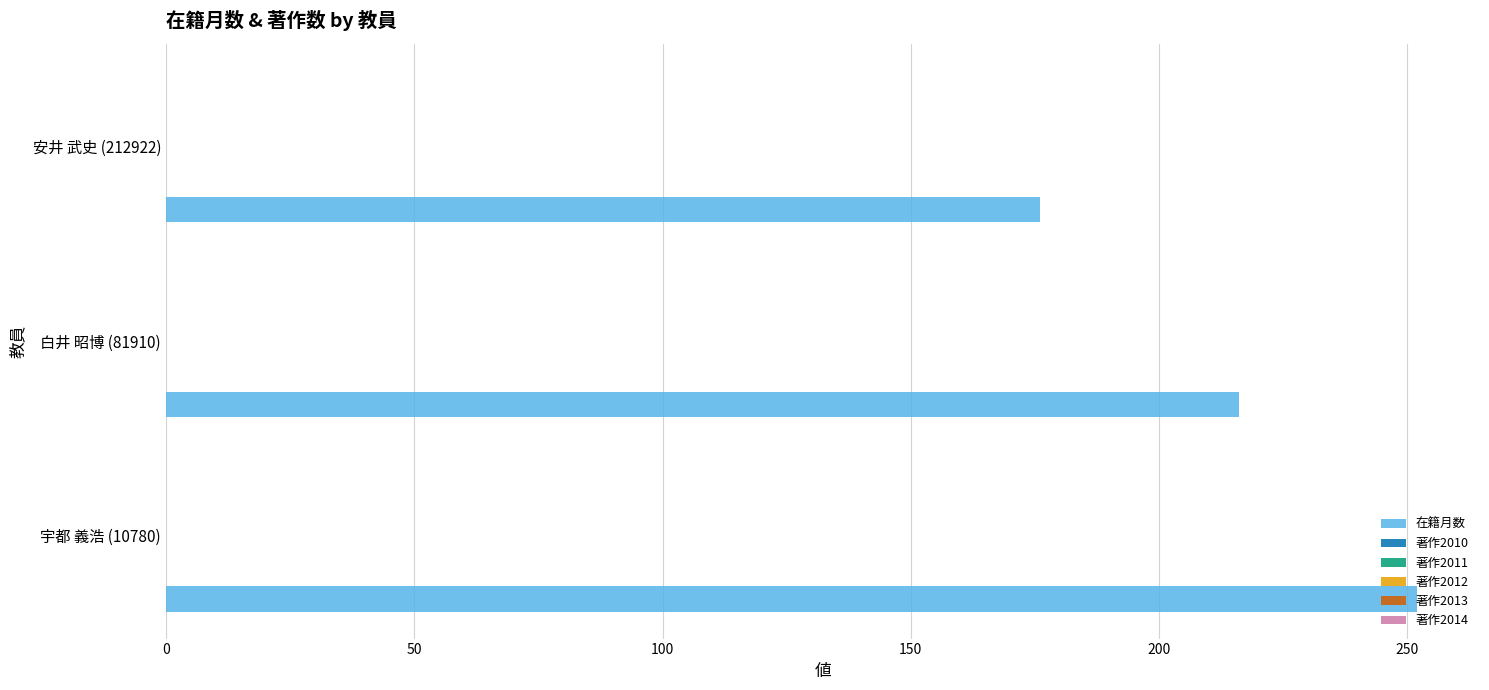

What is the average value?

215